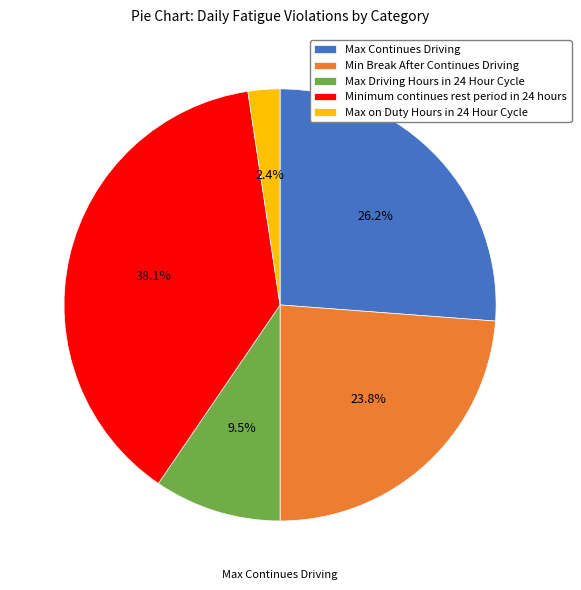

To the nearest percent, what is the difference between the Min Break After Continues Driving and Max Continues Driving slice percentages?

2%